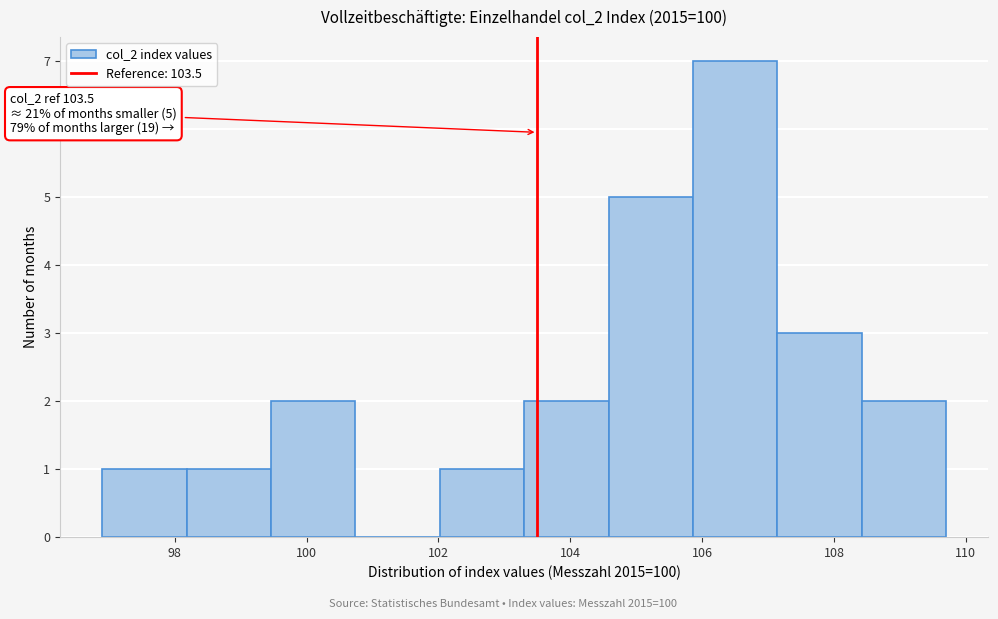

Over which range of the x-axis is the bar tallest?

105.86 to 107.14